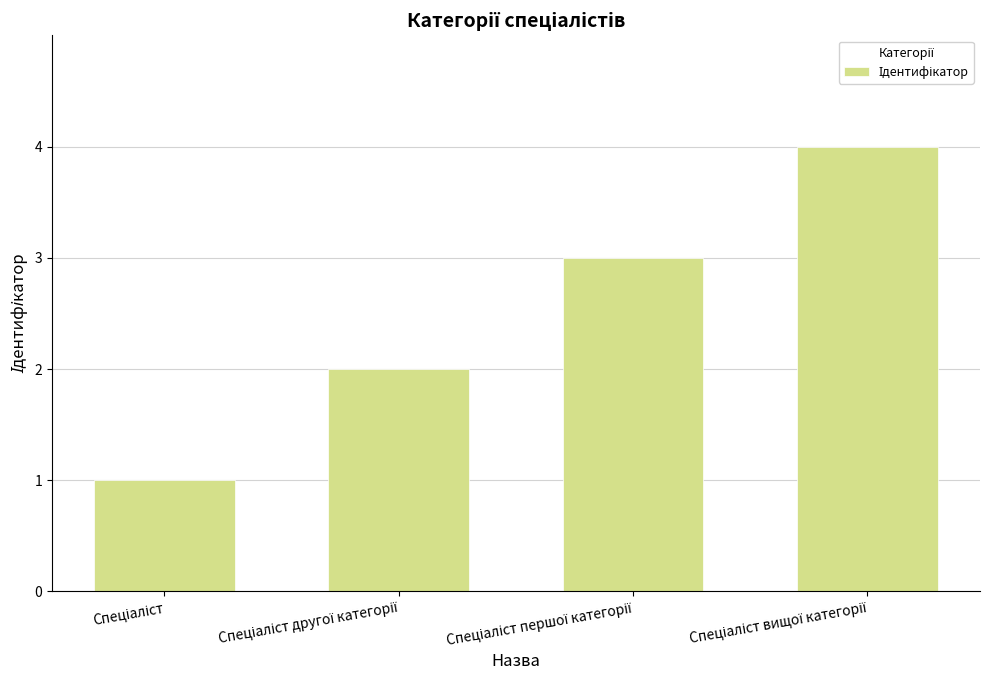

What is the difference between the maximum and minimum values?

3